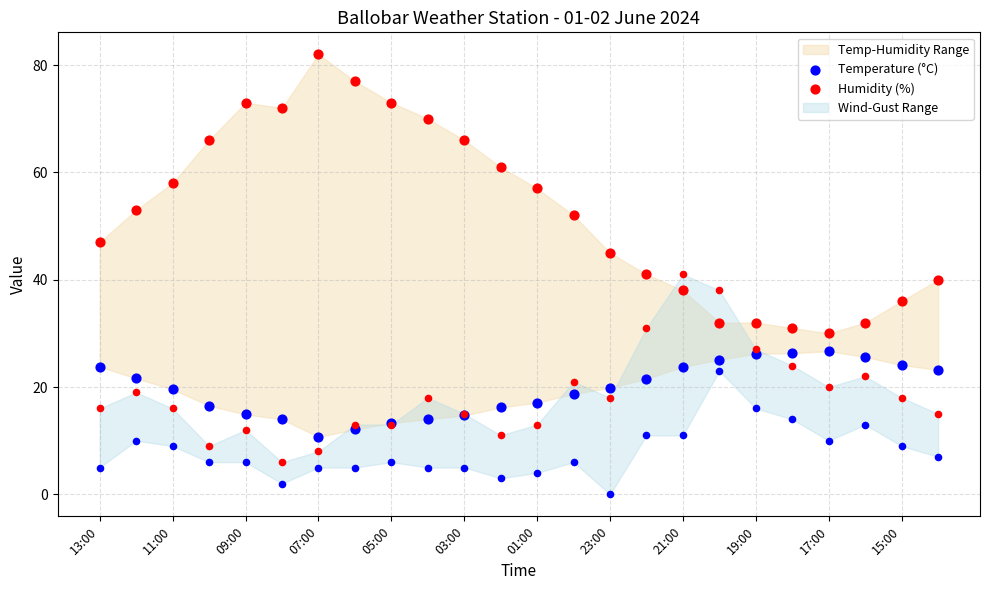

At how many categories does at least one series exceed 11?

24